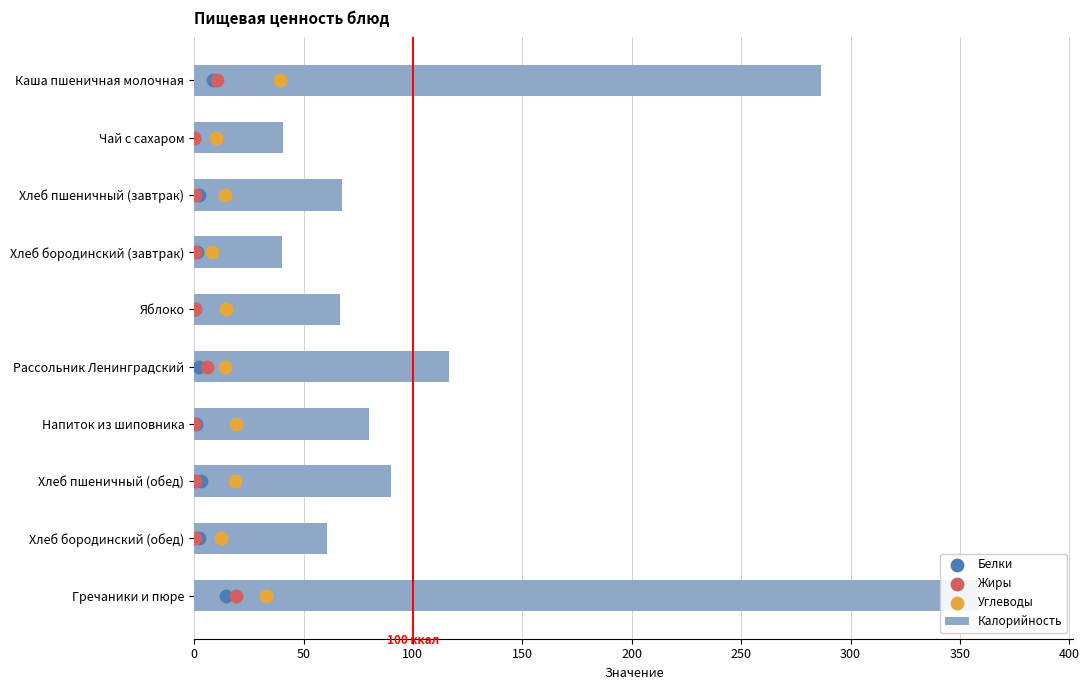

Which series reaches the minimum Y coordinate?

Белки